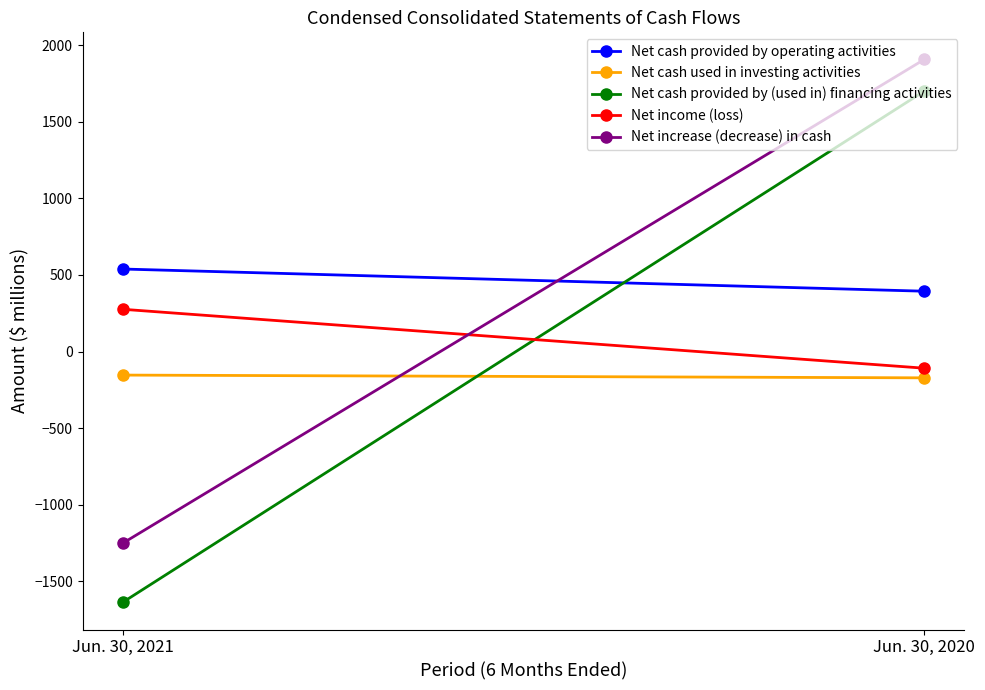

What is the difference between the highest and lowest values at Jun. 30, 2021?

2178